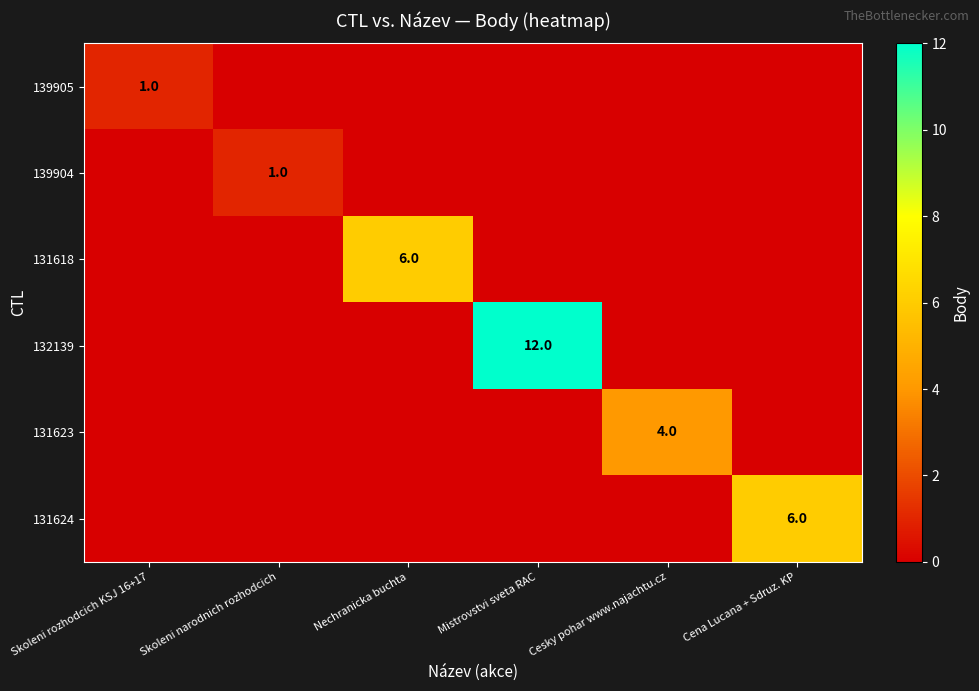

What is the total value across all series at Skoleni rozhodcich KSJ 16+17?

1